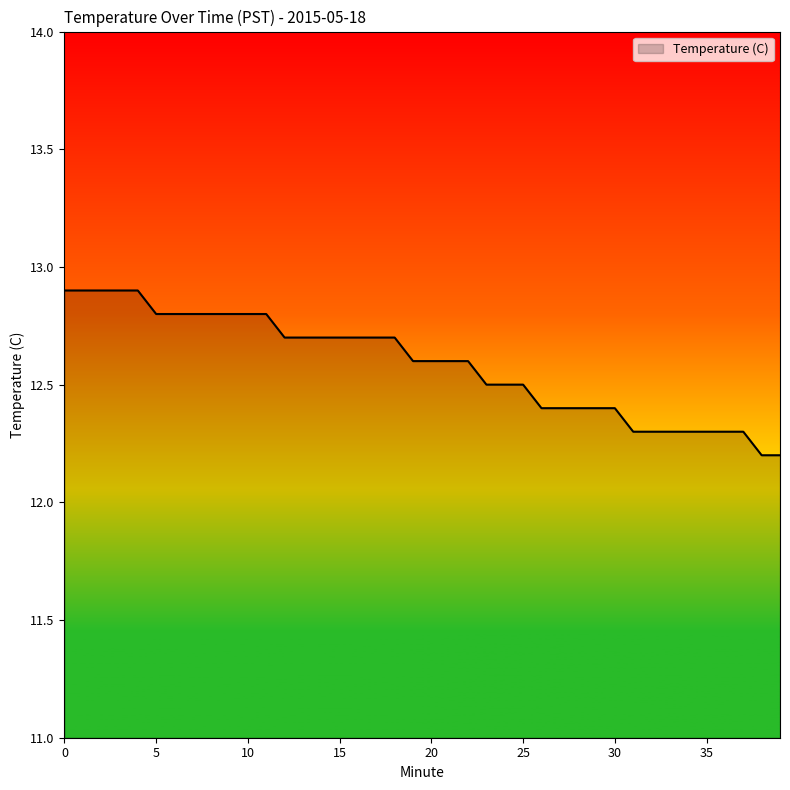

What is the smallest value displayed?

12.2